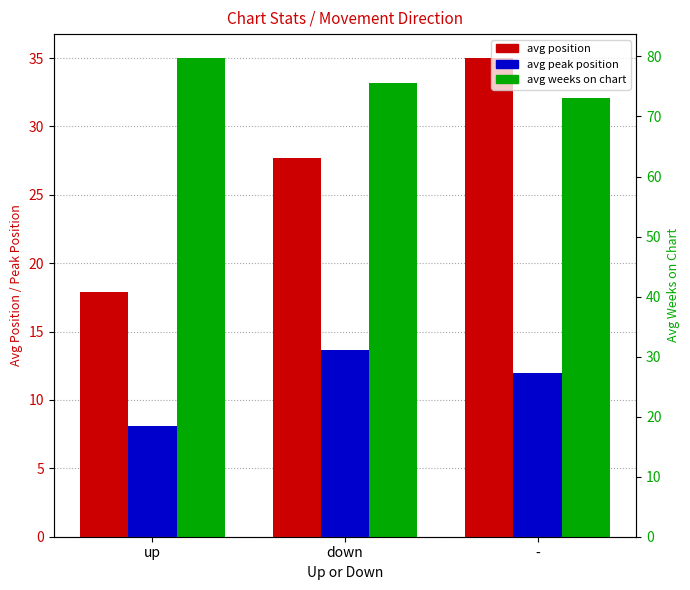

What are all the series names shown in the legend?

avg position, avg peak position, avg weeks on chart